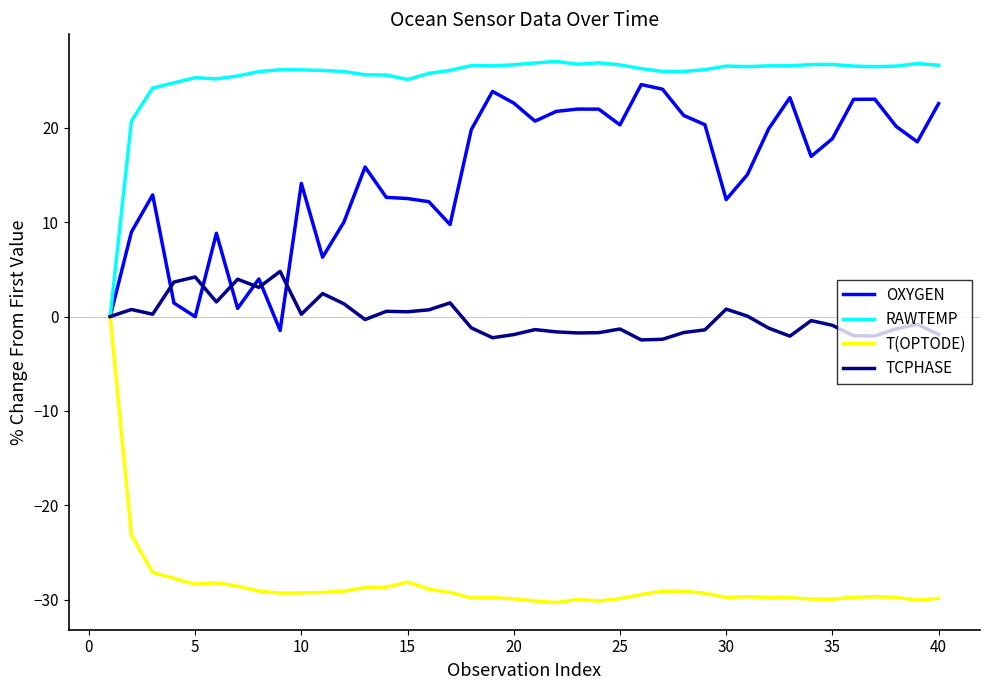

Which series has the largest total across all categories?

RAWTEMP